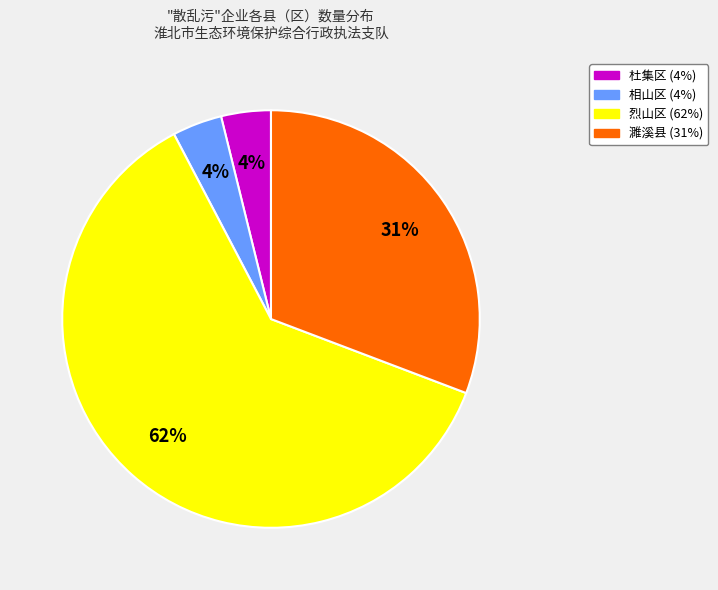

Does 濉溪县 represent more than half of the total?

No